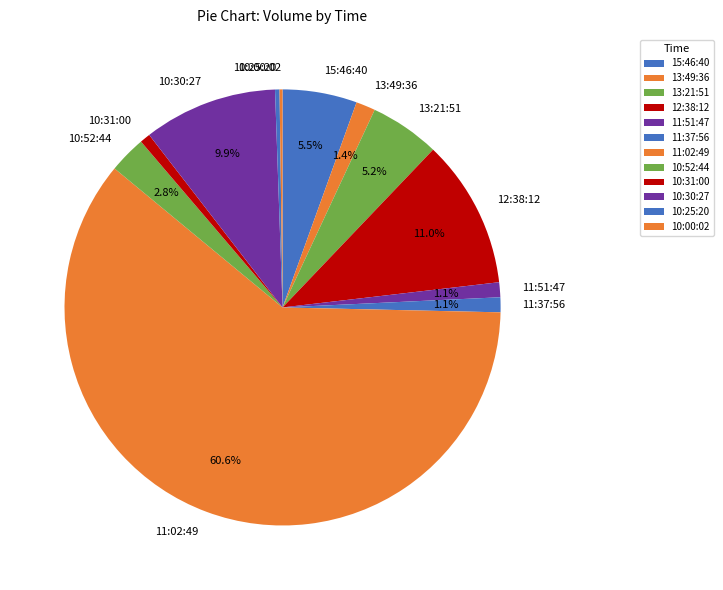

Combined, do 11:02:49 and 10:30:27 account for over 50%?

Yes